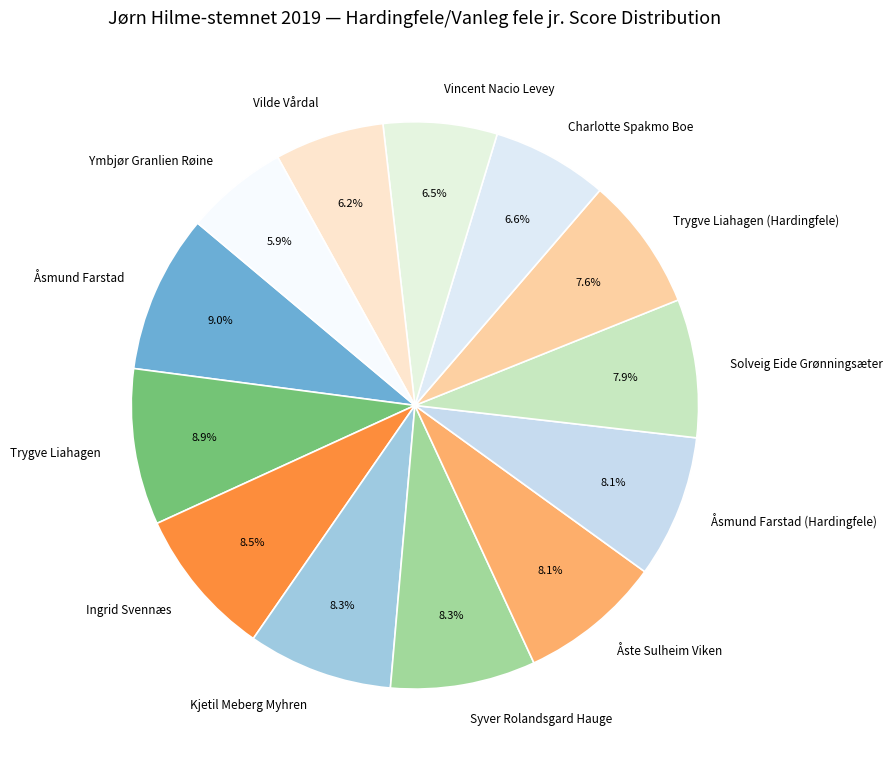

Does Charlotte Spakmo Boe account for over 50% of the chart?

No